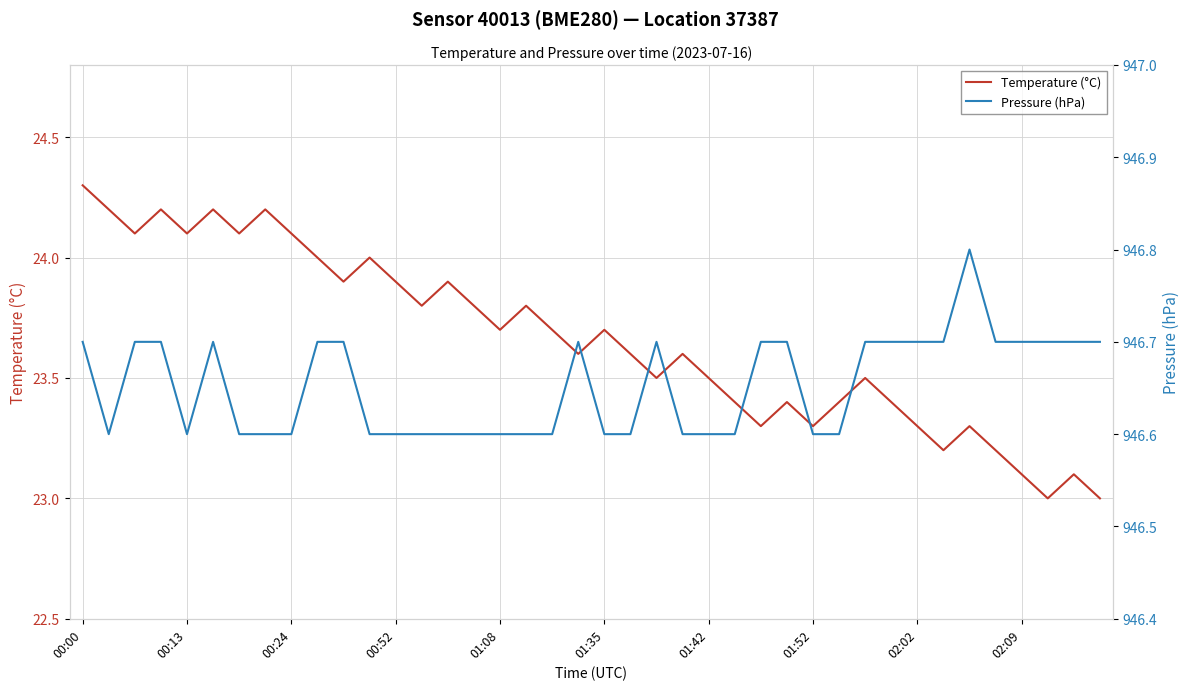

What is the lowest value of the Temperature (°C) series?

23.0